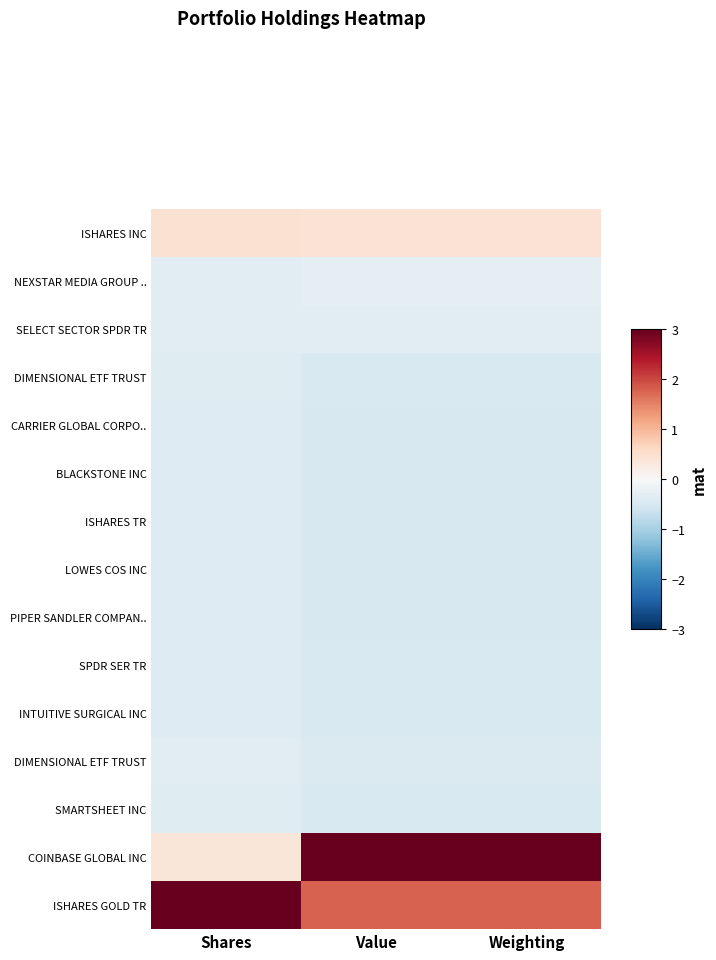

At how many categories does at least one series exceed 2?

3